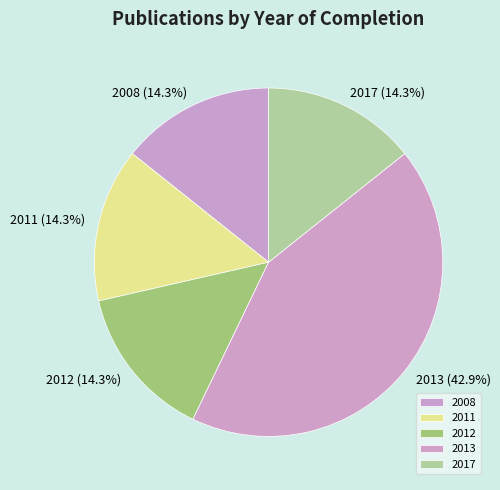

Between 2013 and 2012, which is larger?

2013